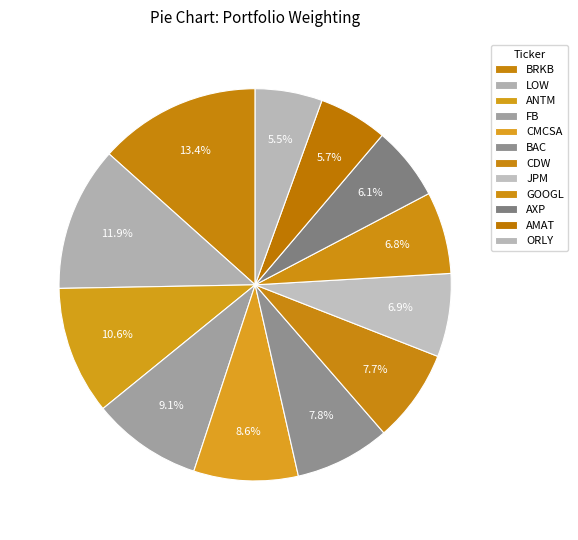

How many slices are in this pie chart?

12